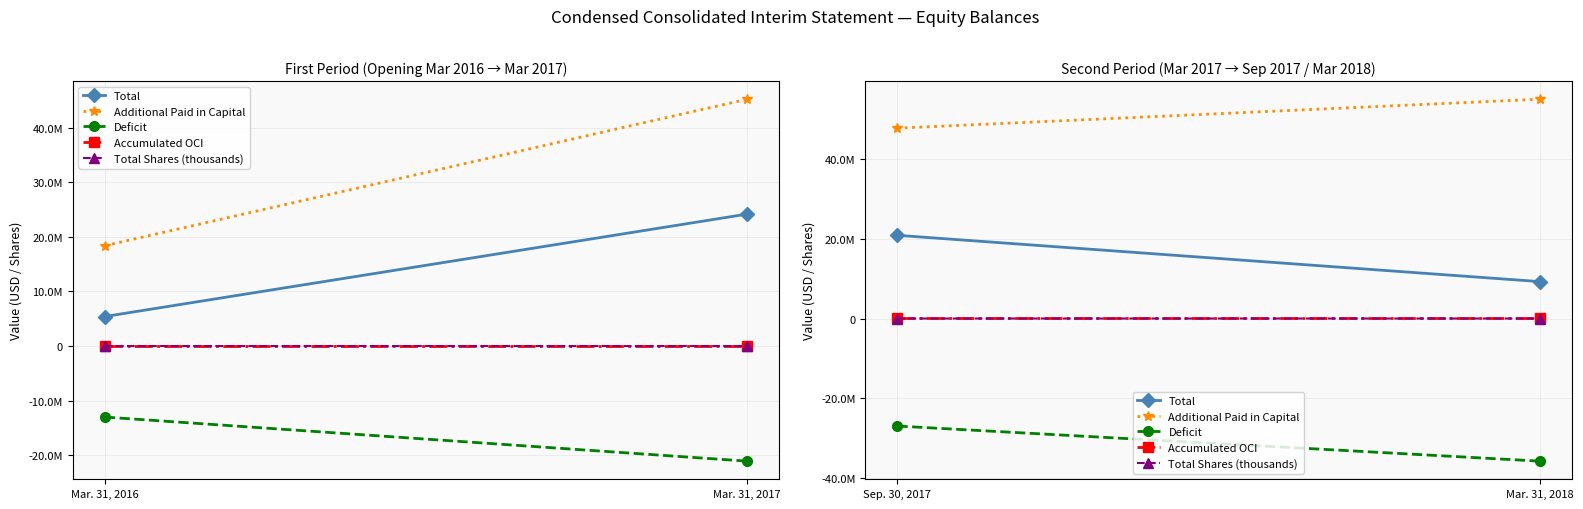

What are all the series names shown in the legend?

Total, Additional Paid in Capital, Deficit, Accumulated OCI, Total Shares (thousands)